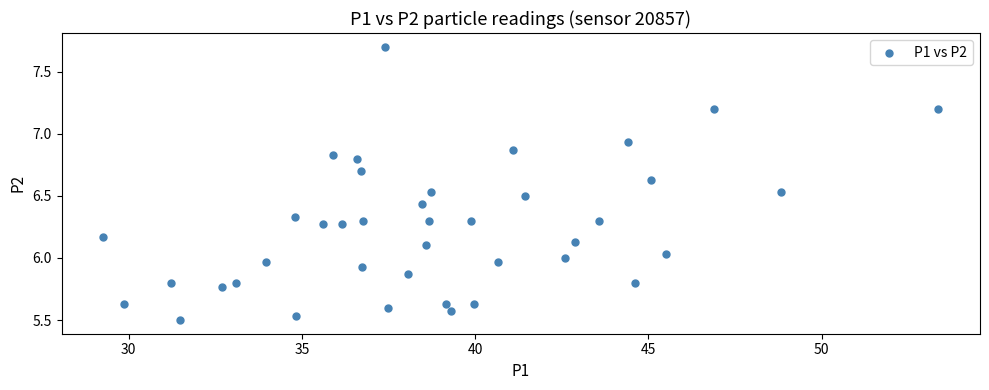

What is the range of X values (max minus min)?

24.1